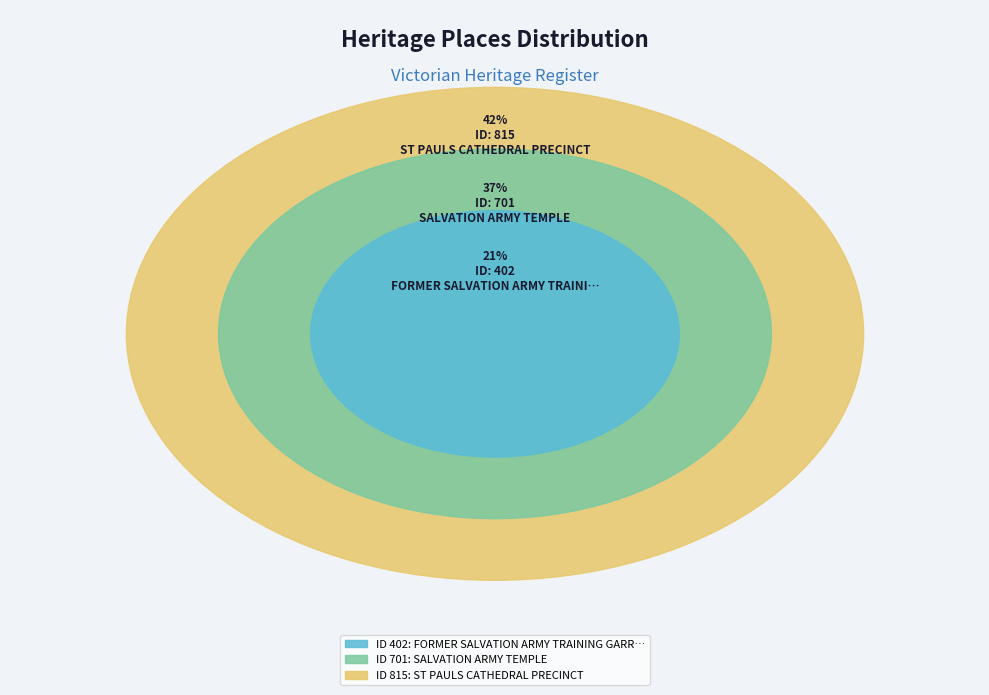

Is there any slice that represents more than half of the pie?

No